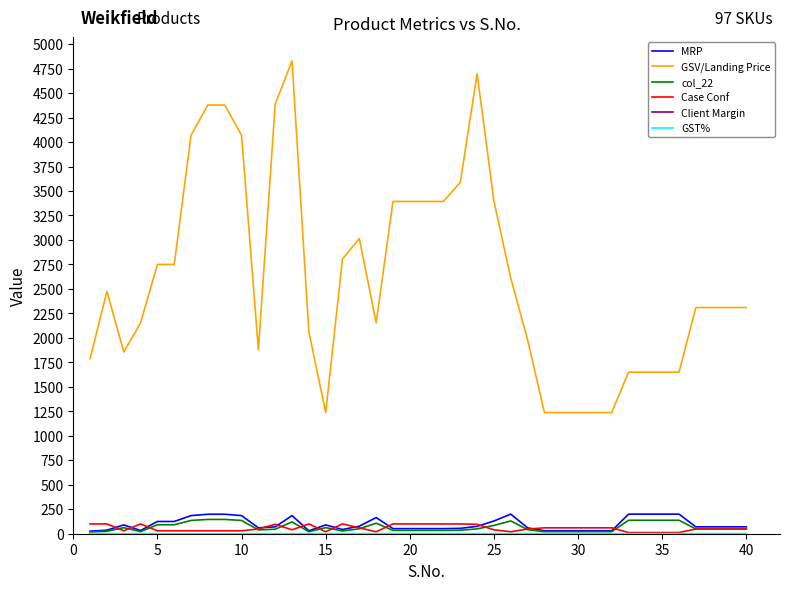

True or false: Case Conf and GSV/Landing Price cross at least once.

False